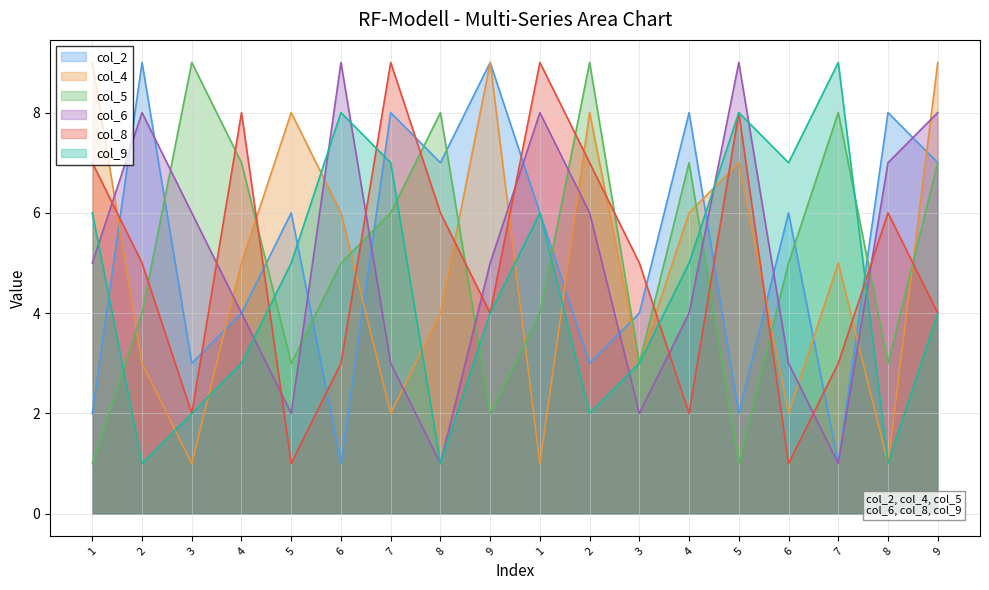

What are all the series names shown in the legend?

col_2, col_4, col_5, col_6, col_8, col_9